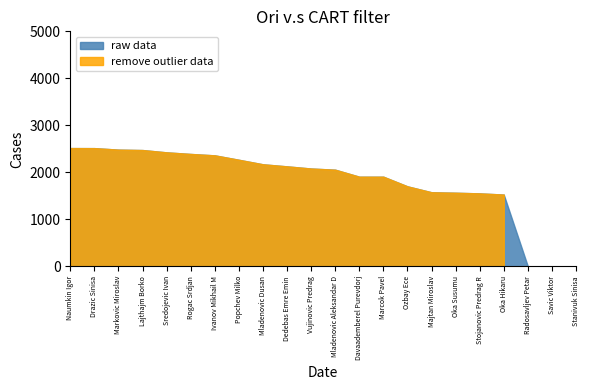

True or false: remove outlier data has a value of 927 at Mladenovic Dusan.

False